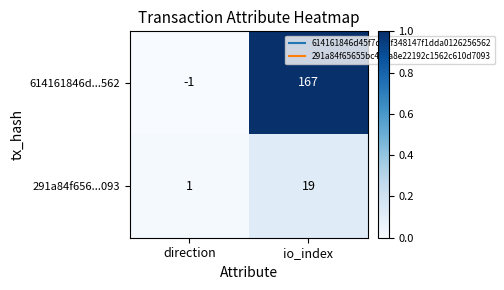

What is the total value across all series at io_index?

186